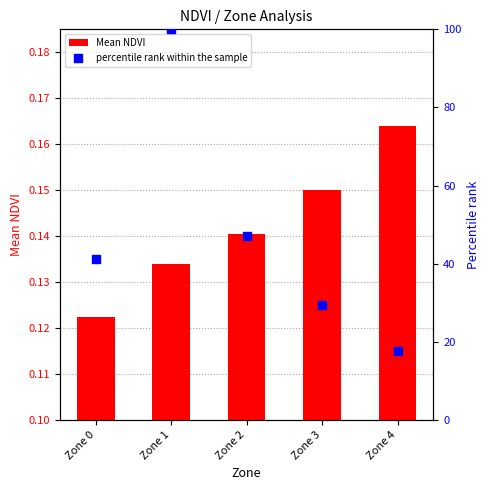

Is the value of percentile rank within the sample at Zone 3 greater than the value of Mean NDVI at Zone 4?

Yes